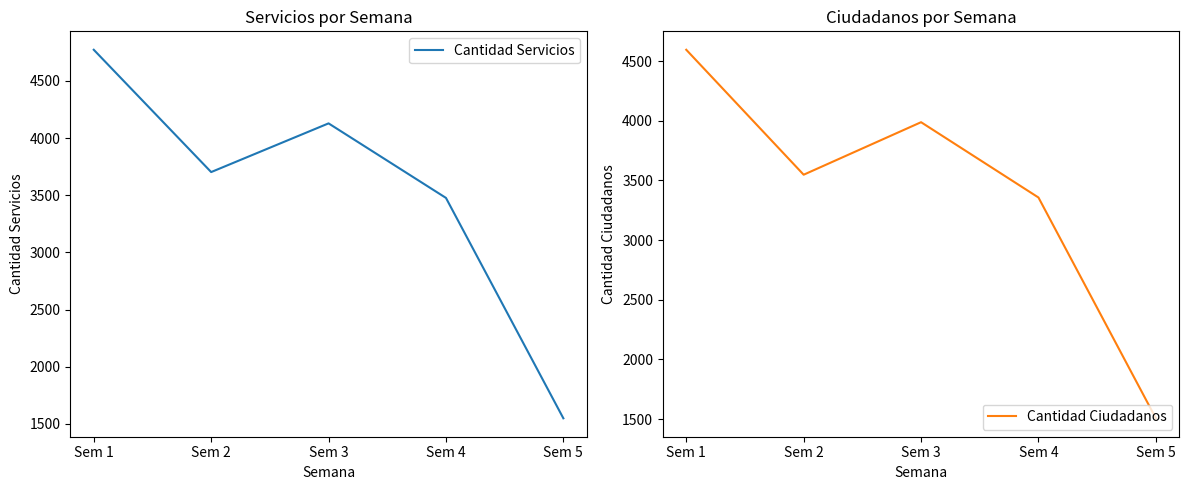

How many lines are shown in the chart?

2